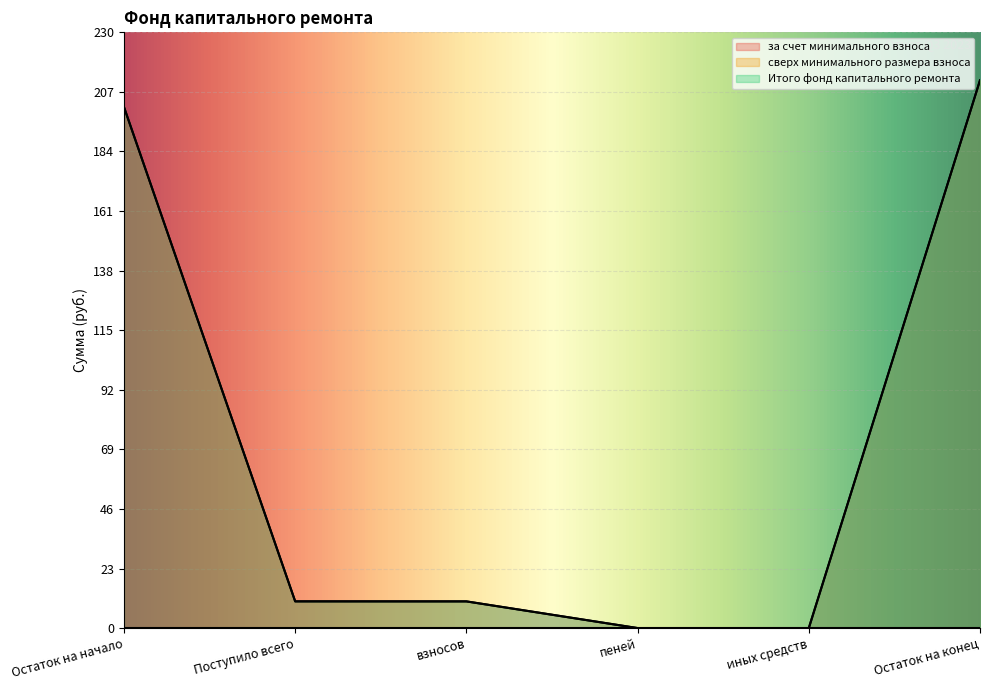

List the labels in order of Итого фонд капитального ремонта value, largest first.

Остаток на конец, Остаток на начало, Поступило всего, взносов, пеней, иных средств